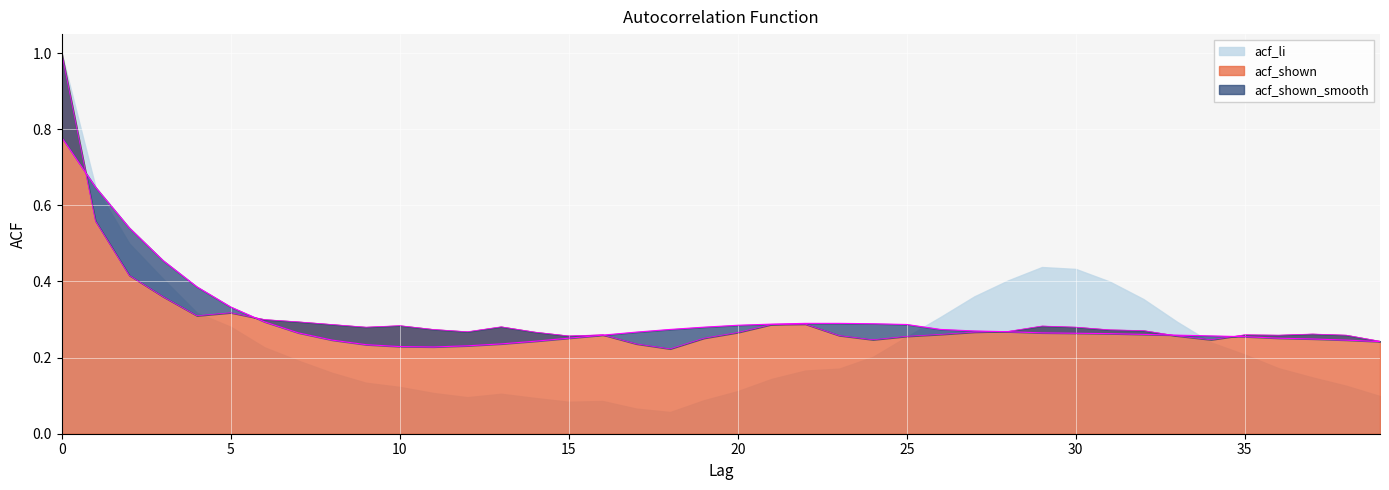

What is the value of the acf_shown_smooth point at the 22nd from the left?

0.3